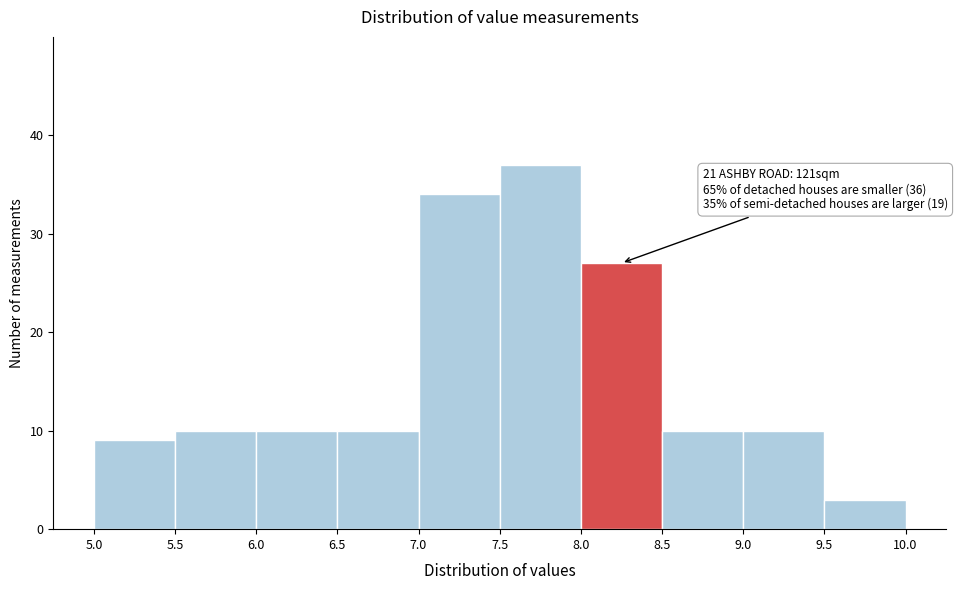

Over which range of the x-axis is the bar tallest?

7.5 to 8.0